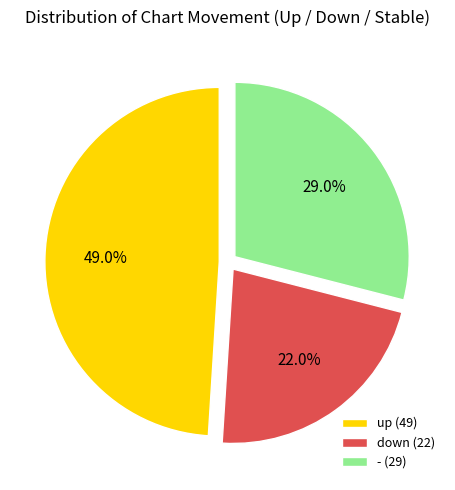

What percentage is the up slice, to the nearest percent?

49%